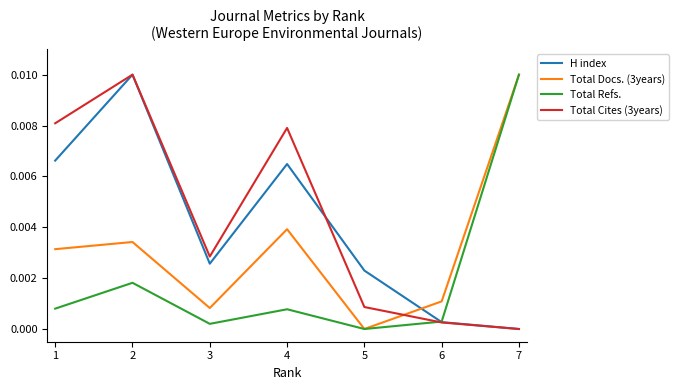

Between 2 and 3, which series saw the biggest shift?

H index